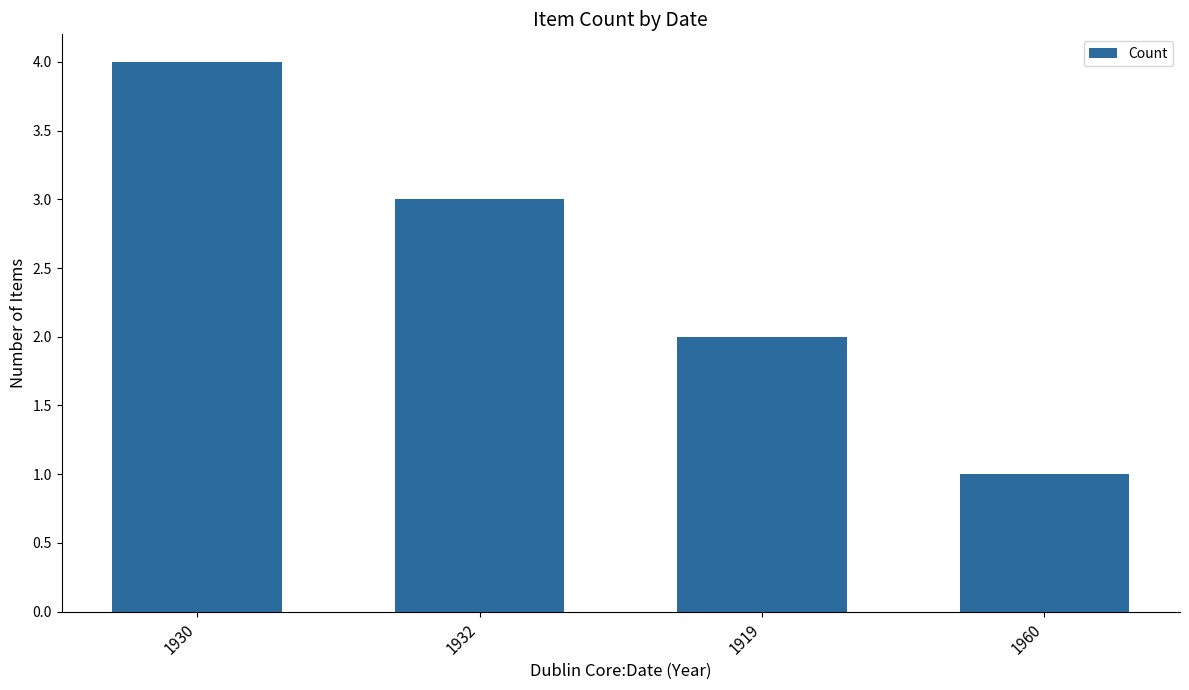

What is the minimum value shown in the chart?

1